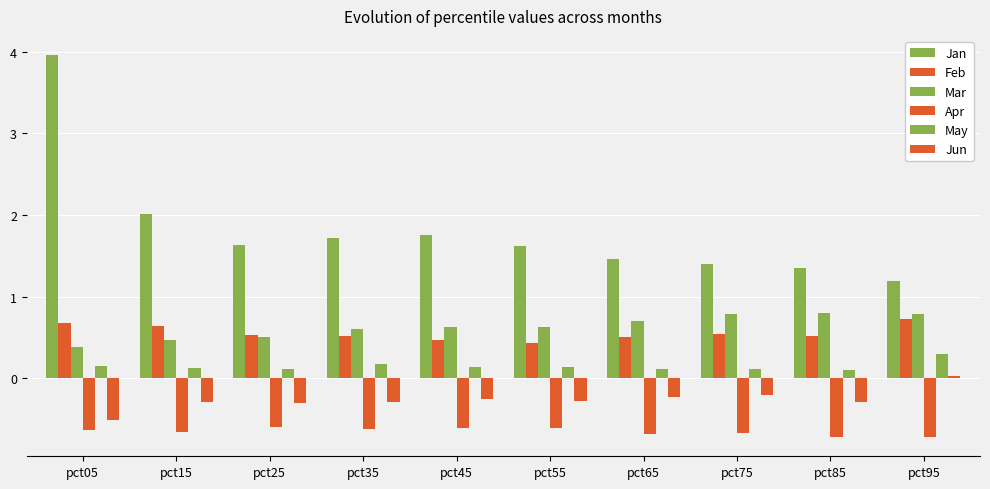

Which series has the largest total across all categories?

Jan